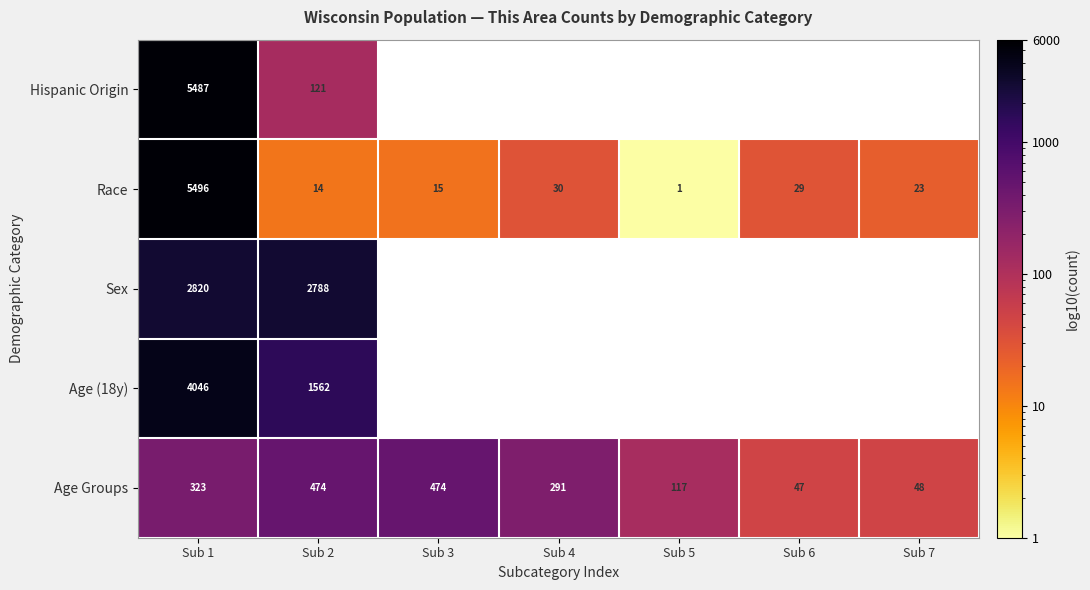

Which category has the lowest value in the Race series?

Sub 5